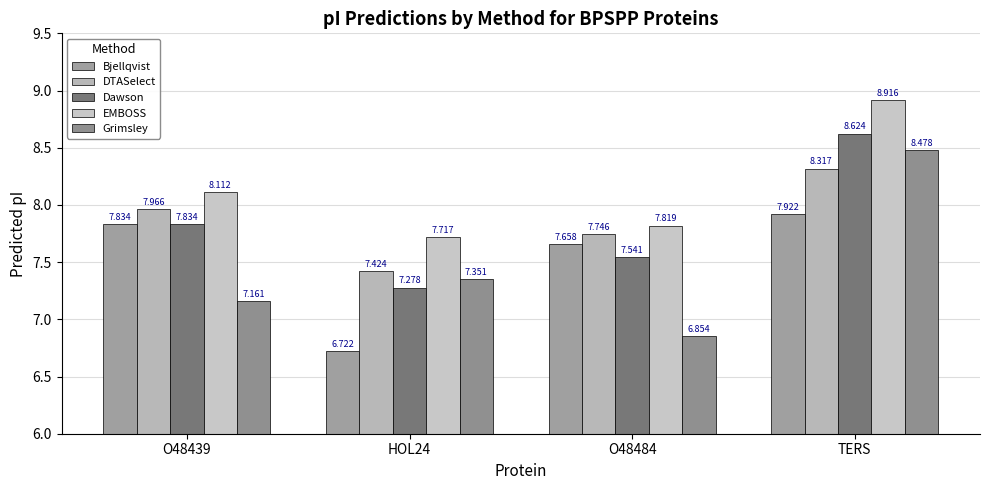

Which series has the widest spread of values?

Grimsley